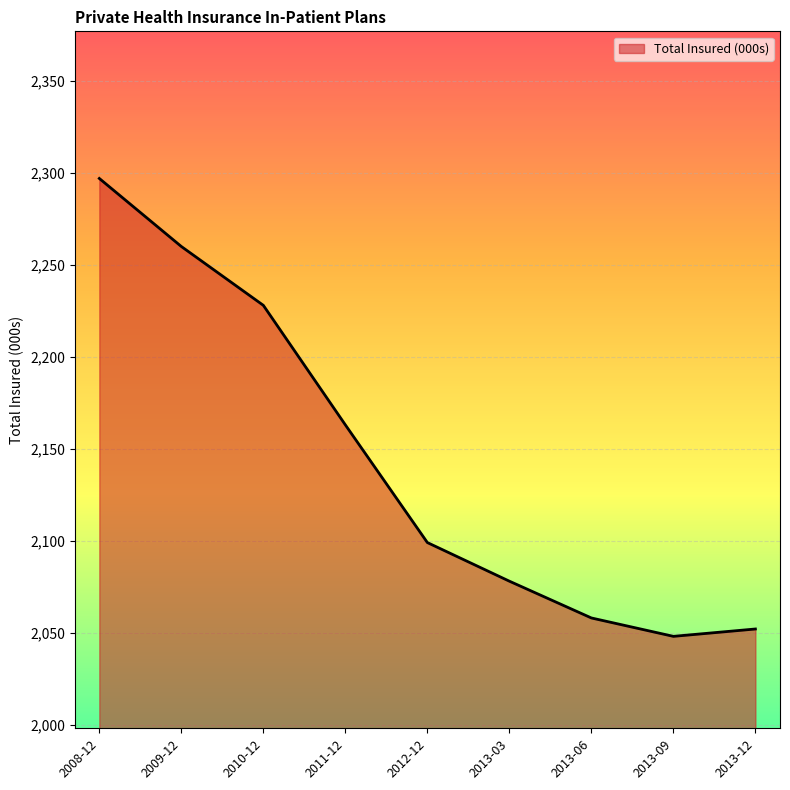

How many values are below 2099?

4